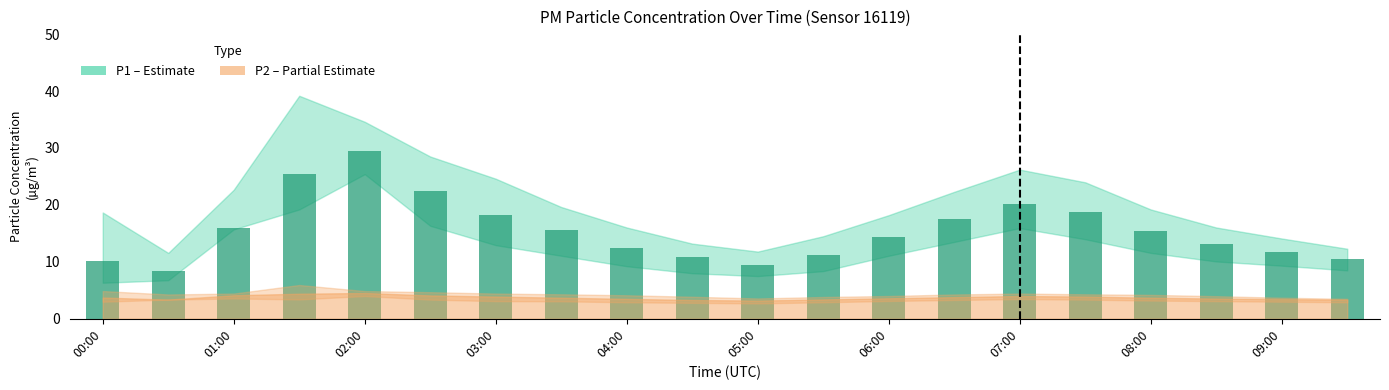

What is the difference between the second highest and minimum values?

17.1